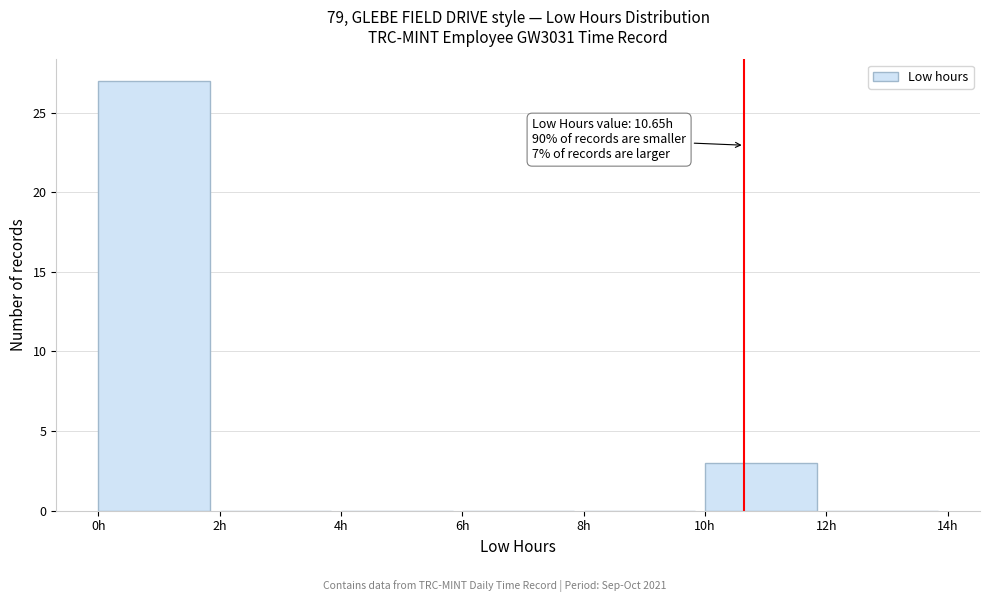

Over which range of the x-axis is the bar tallest?

0 to 2